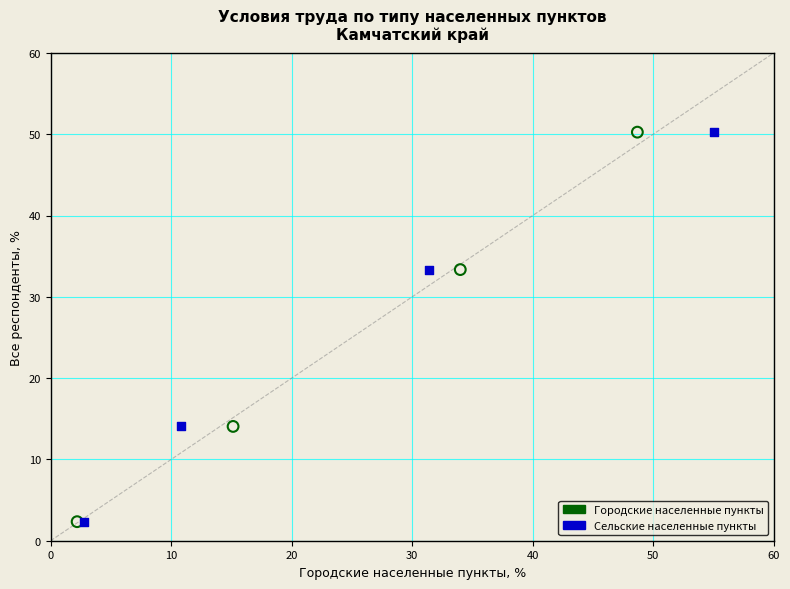

What are all the series names shown in the legend?

Городские населенные пункты, Сельские населенные пункты